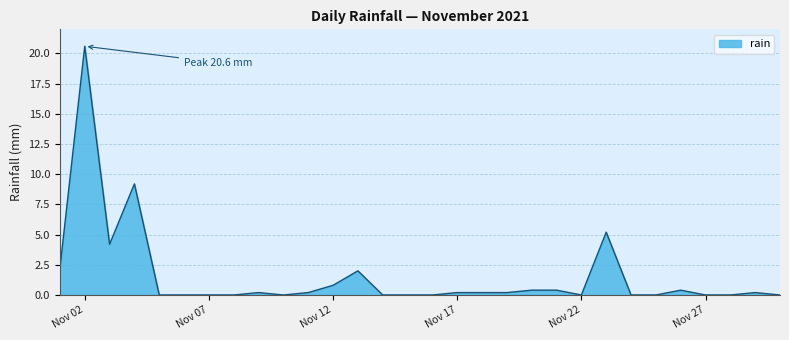

What is the maximum value shown in the chart?

20.6